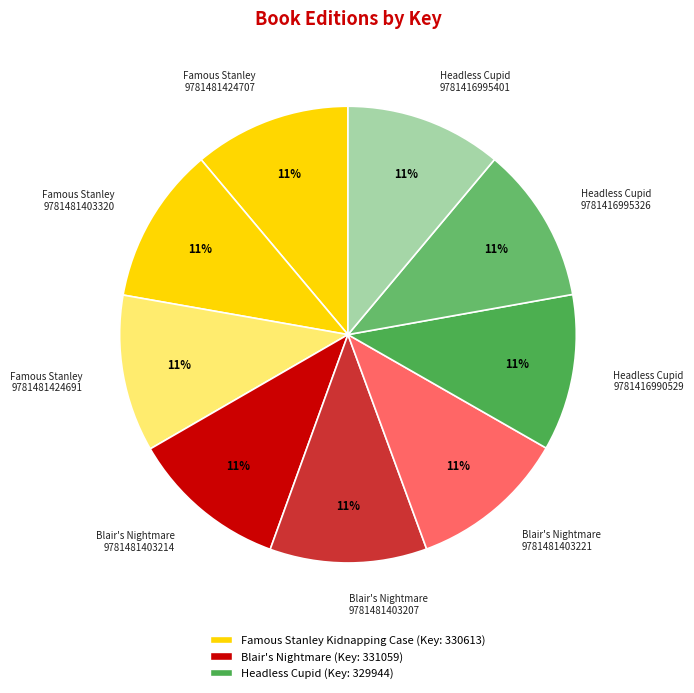

True or false: Blair's Nightmare 9781481403207 accounts for 22% of the total.

False